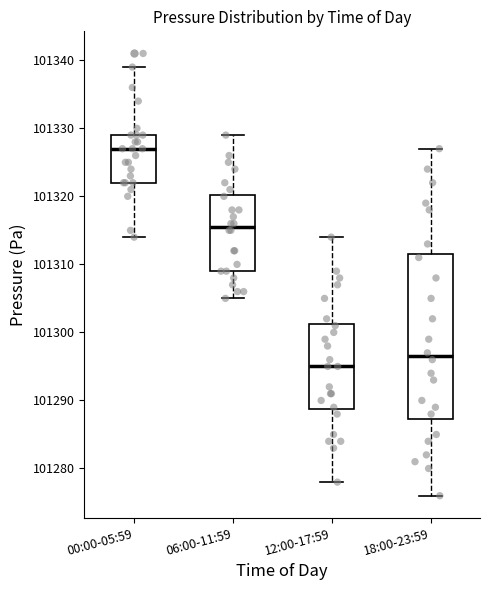

Which box's median line is the highest?

00:00-05:59